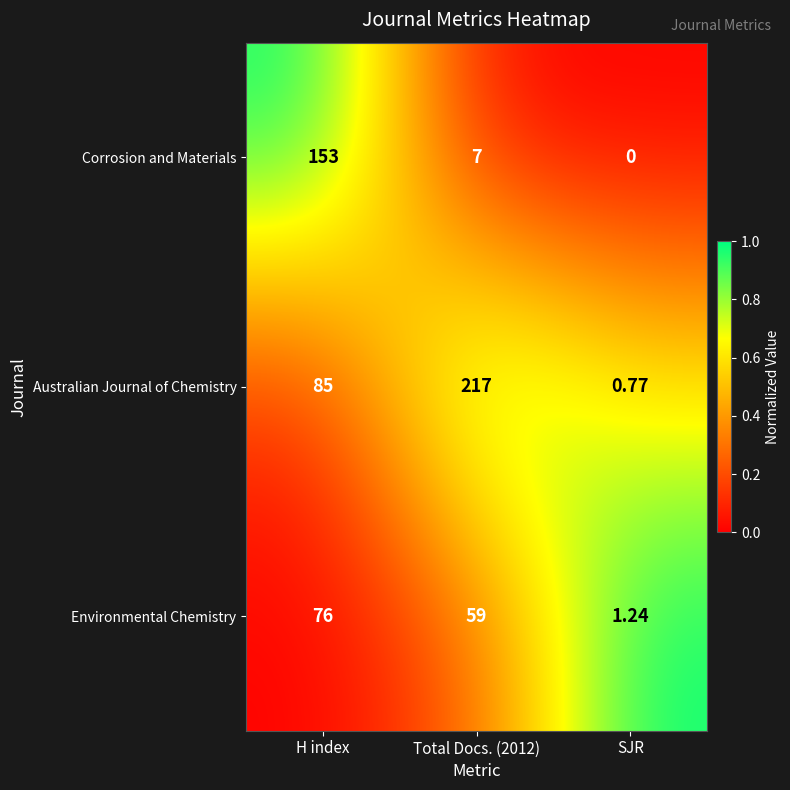

Rank the series at SJR from highest to lowest value.

Environmental Chemistry, Australian Journal of Chemistry, Corrosion and Materials